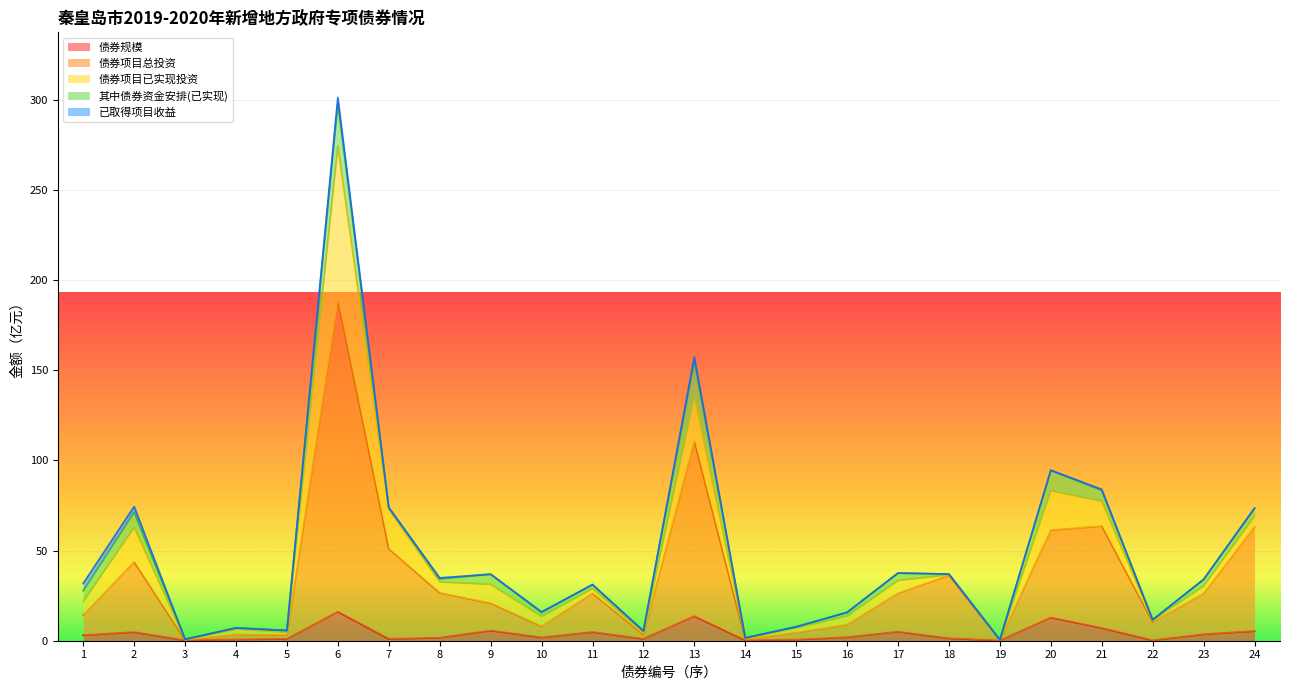

At which category is the sum across all series the highest?

6